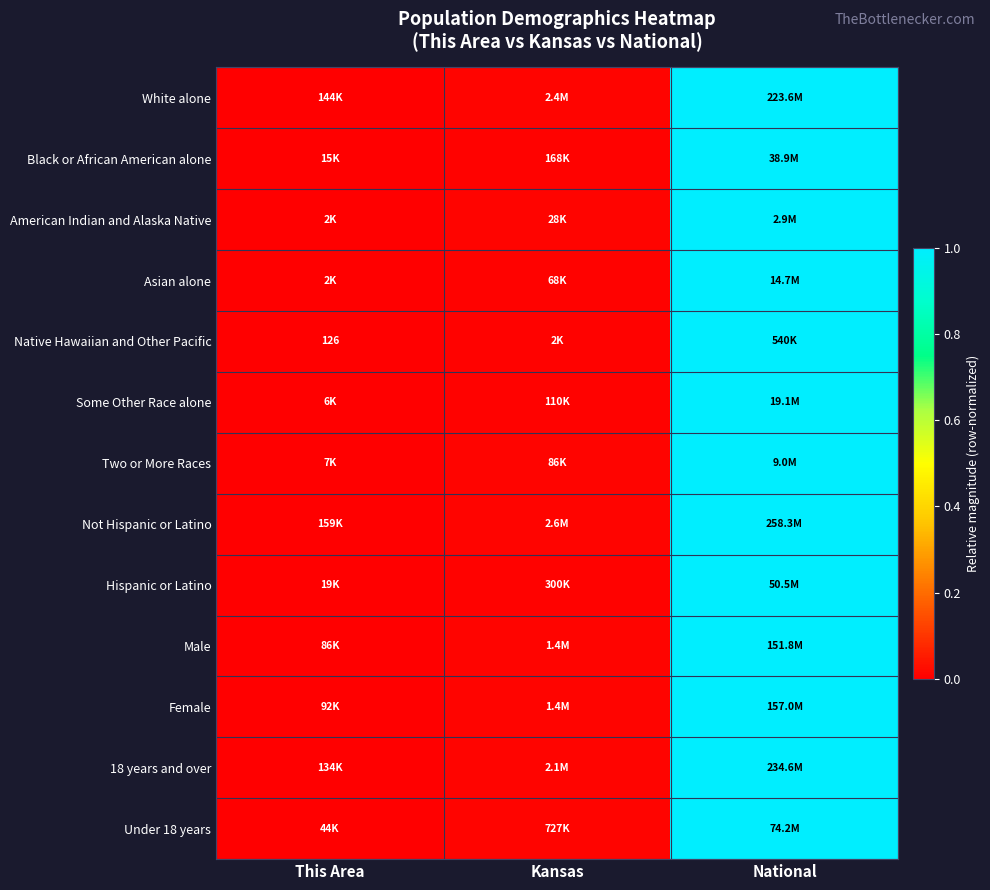

What is the difference between the maximum and minimum values in the White alone series?

1.0